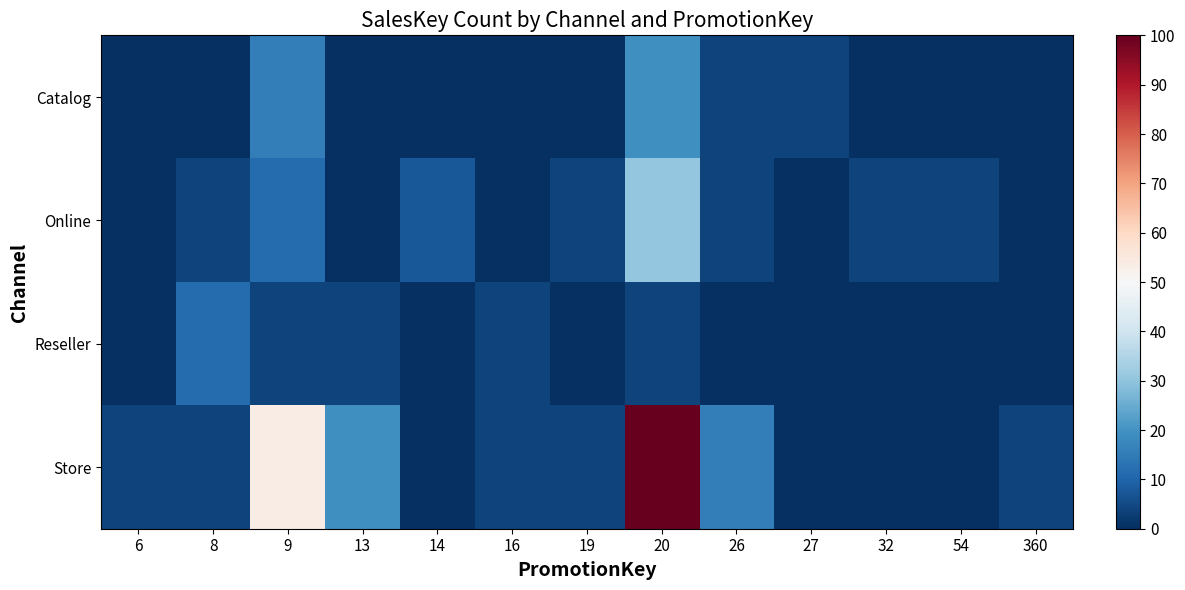

Which series has the widest spread of values?

Store